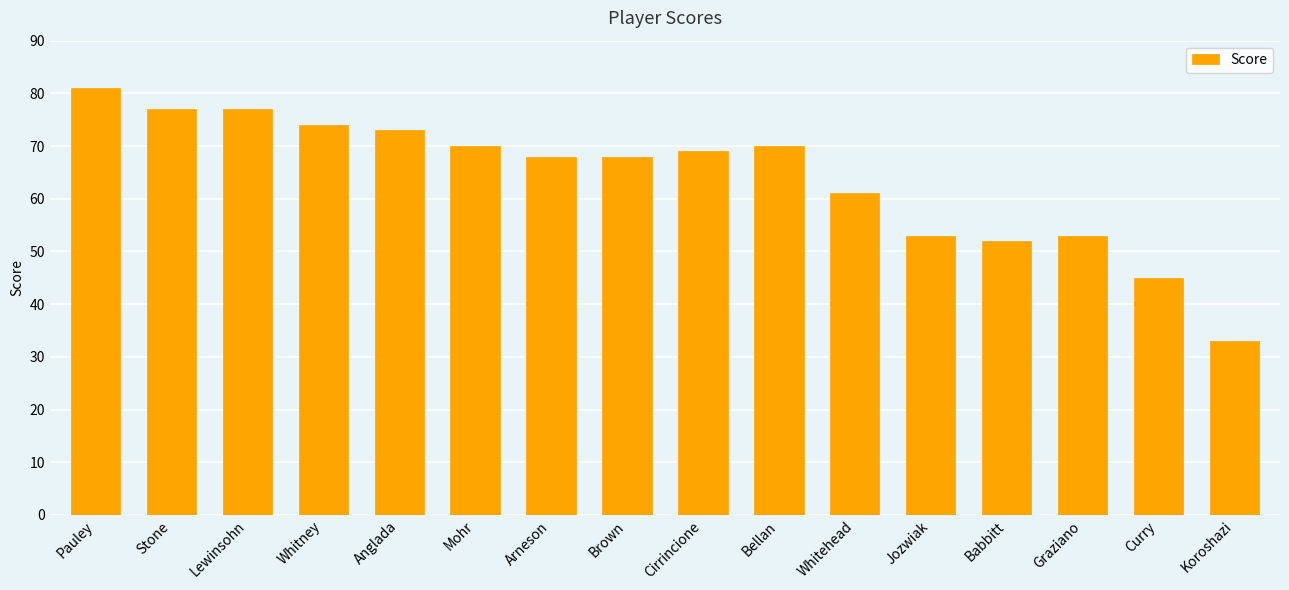

Reading left to right, transcribe all the data shown in this chart.

Pauley=81	Stone=77	Lewinsohn=77	Whitney=74	Anglada=73	Mohr=70	Arneson=68	Brown=68	Cirrincione=69	Bellan=70	Whitehead=61	Jozwiak=53	Babbitt=52	Graziano=53	Curry=45	Koroshazi=33